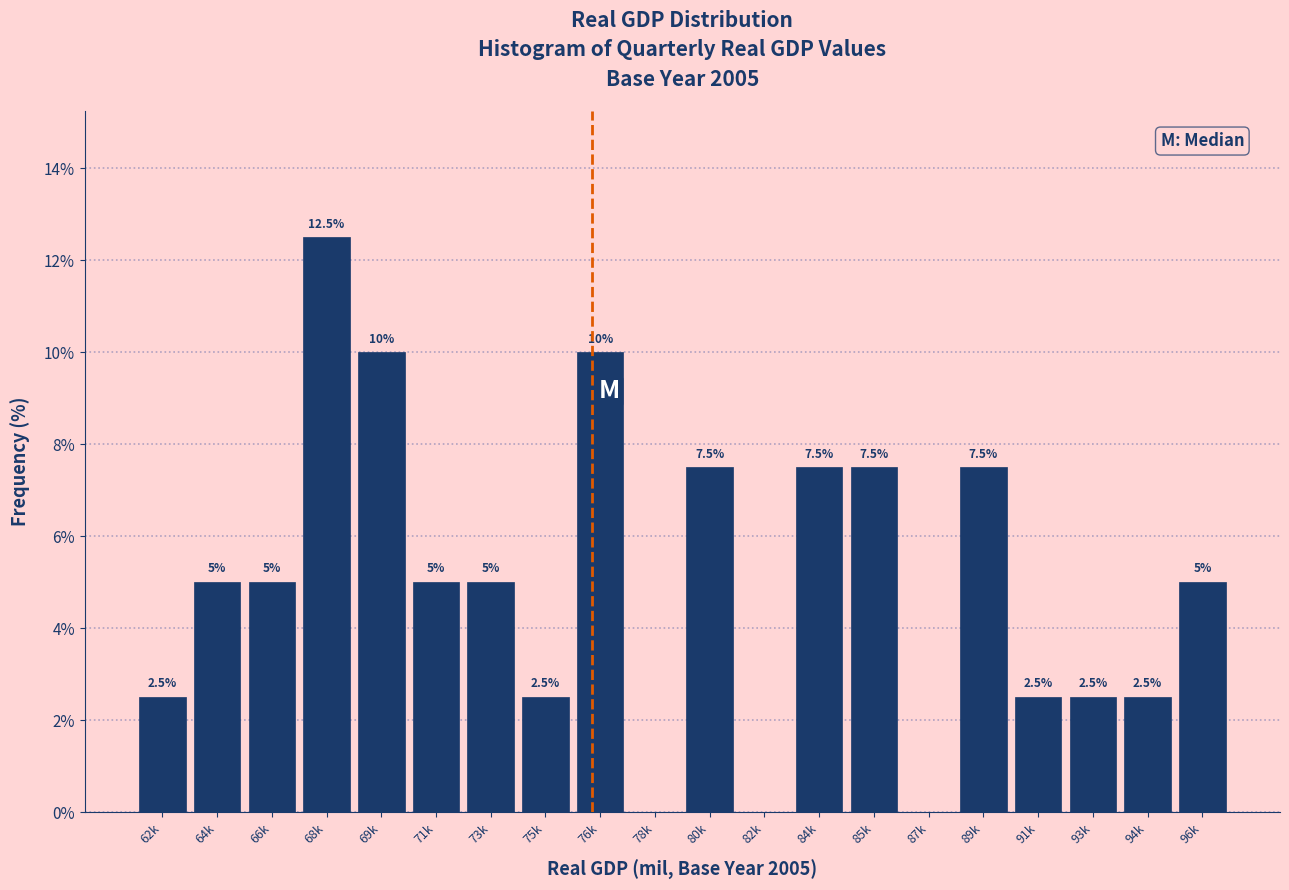

Reading right to left, what are all the values shown in this chart?

96k=5.0	94k=2.5	93k=2.5	91k=2.5	89k=7.5	87k=0.0	85k=7.5	84k=7.5	82k=0.0	80k=7.5	78k=0.0	76k=10.0	75k=2.5	73k=5.0	71k=5.0	69k=10.0	68k=12.5	66k=5.0	64k=5.0	62k=2.5